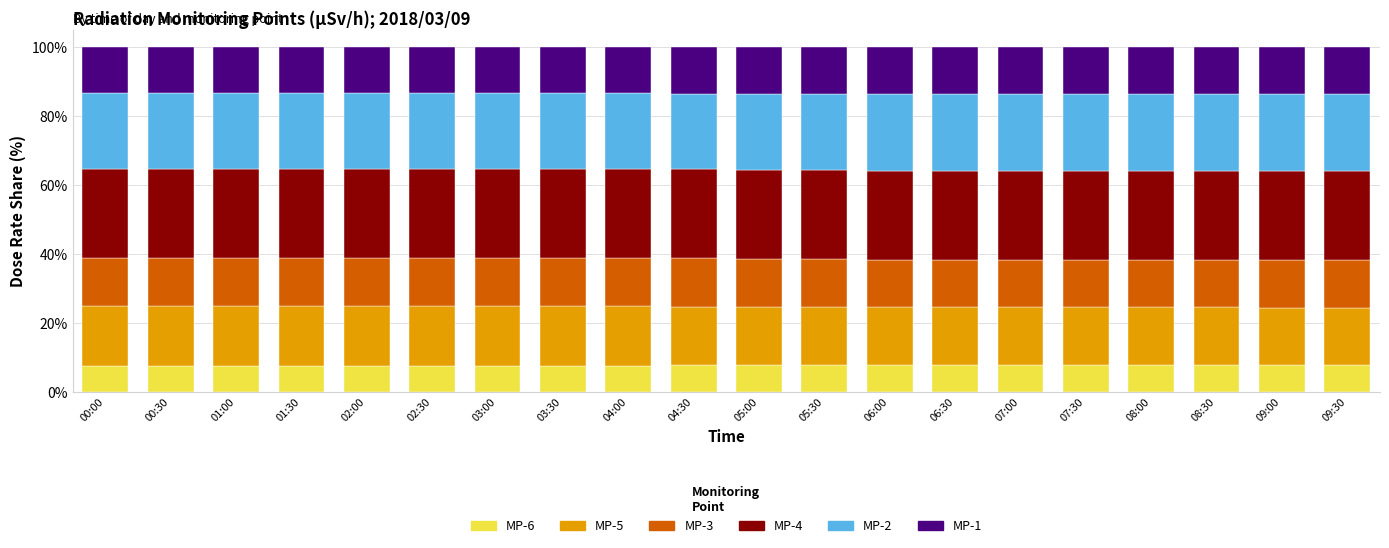

What is the total value across all series at 09:00?

100.0